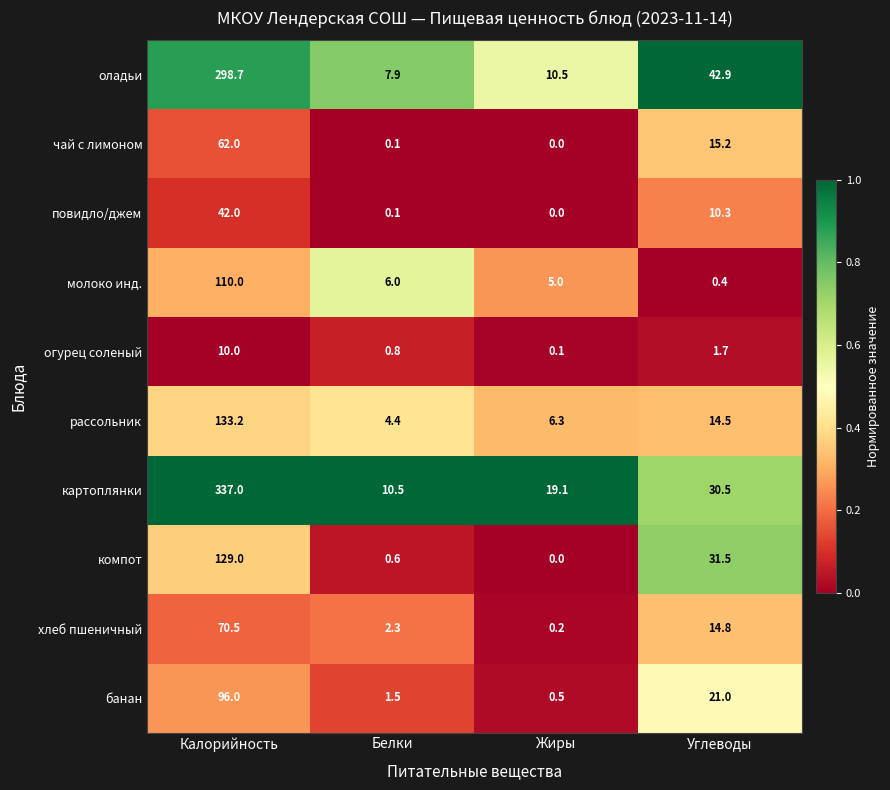

Which series has the largest range (max minus min)?

картоплянки